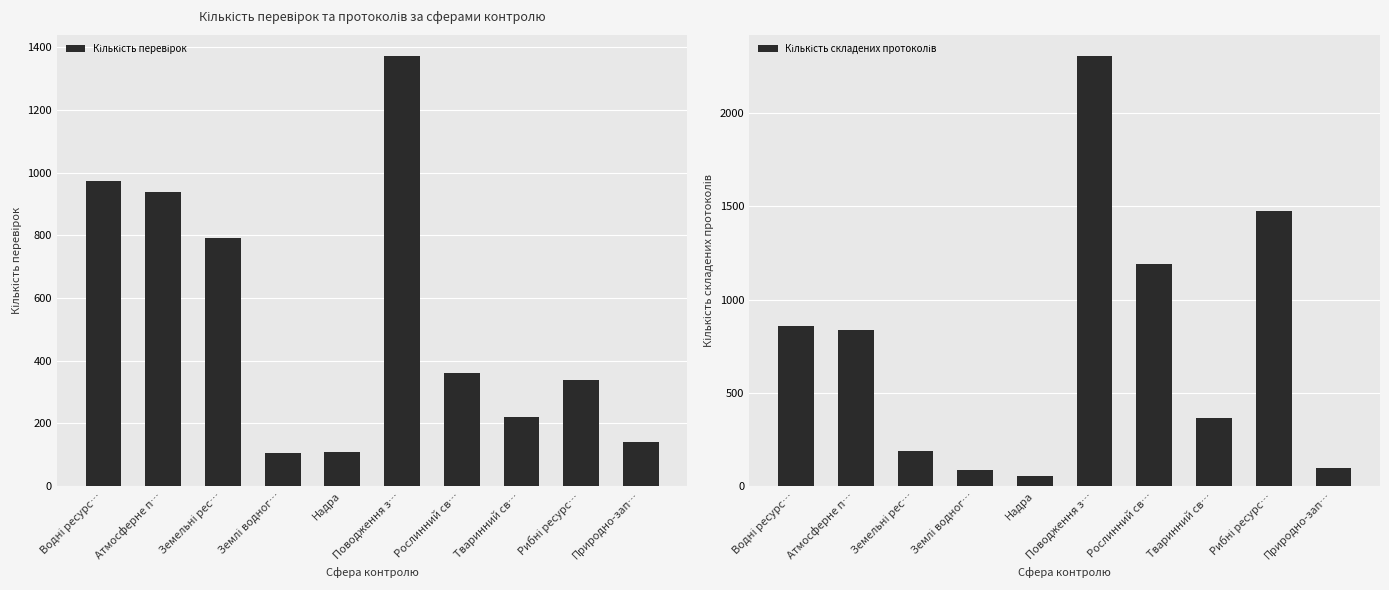

Rank the categories by Кількість складених протоколів value from lowest to highest.

Надра, Землі водног…, Природно-зап…, Земельні рес…, Тваринний св…, Атмосферне п…, Водні ресурс…, Рослинний св…, Рибні ресурс…, Поводження з…